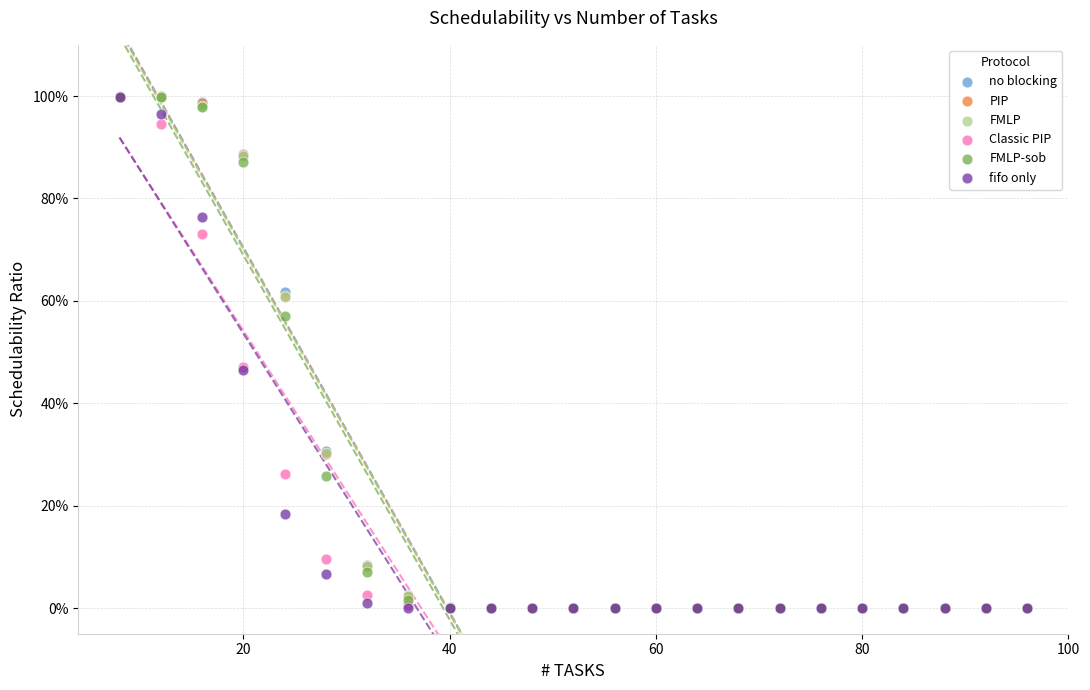

What are all the series names shown in the legend?

no blocking, PIP, FMLP, Classic PIP, FMLP-sob, fifo only